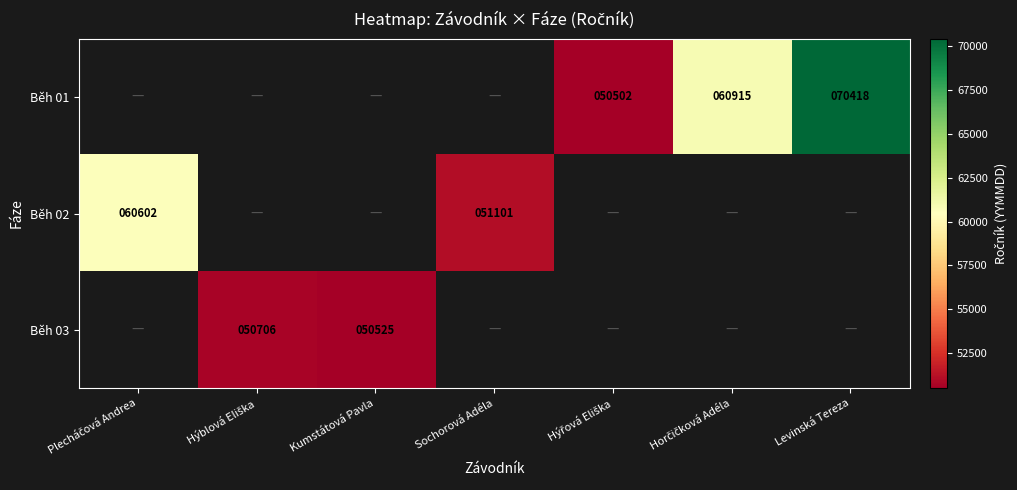

The value of Běh 03 at Kumstátová Pavla is 21740. True or false?

False